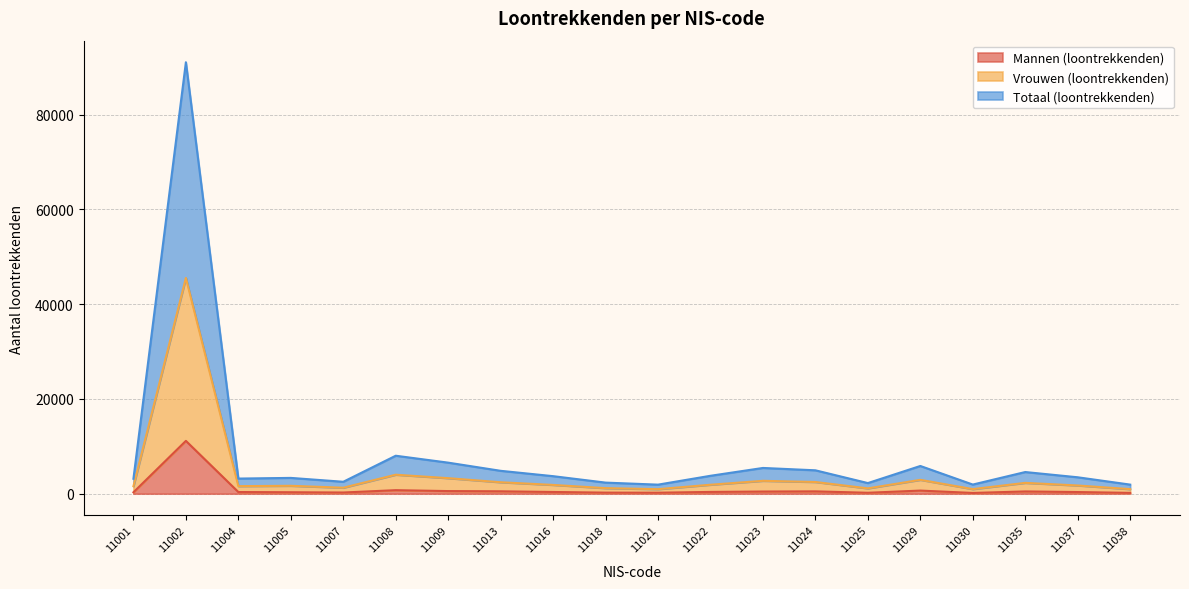

What is the greatest value displayed?

91076